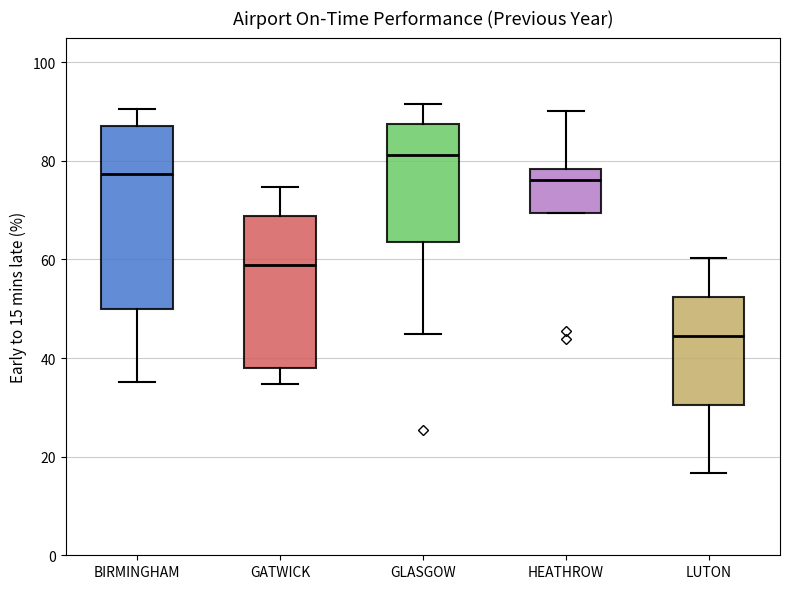

Which box's median line is the highest?

GLASGOW